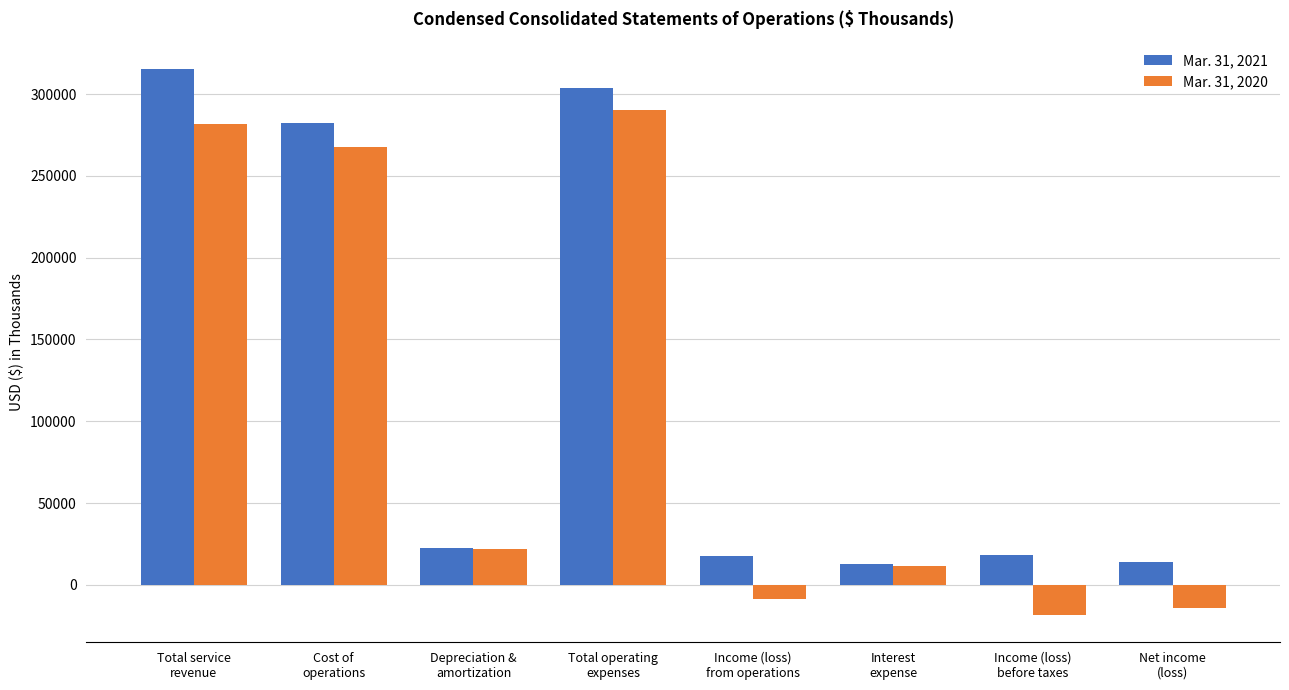

How many groups of bars are there?

8